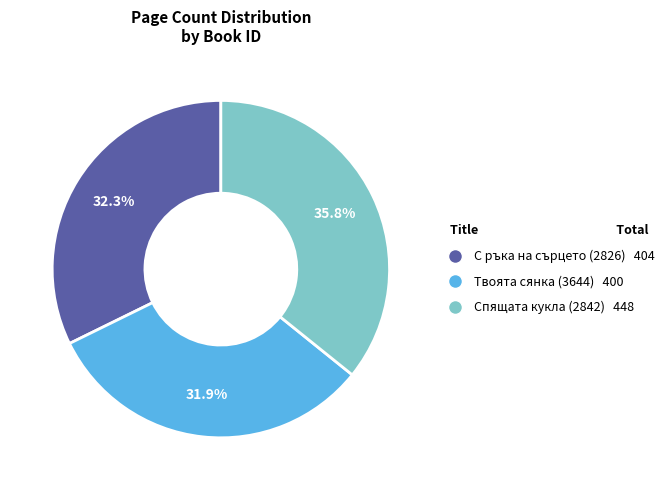

True or false: Твоята сянка (3644) accounts for 47% of the total.

False